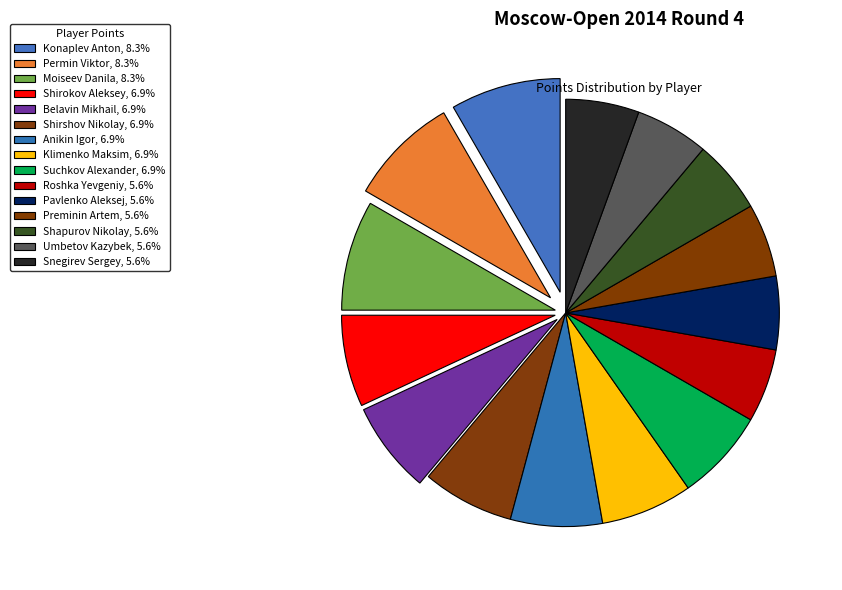

Between Klimenko Maksim and Pavlenko Aleksej, which is larger?

Klimenko Maksim